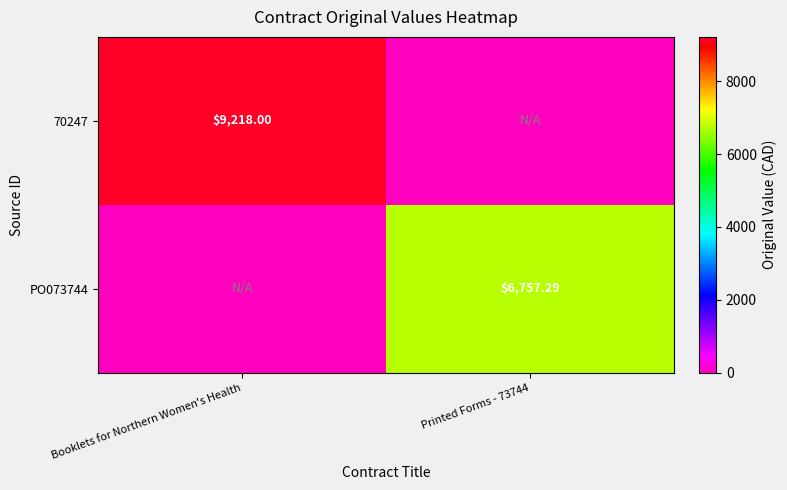

How many series are shown in this chart?

2